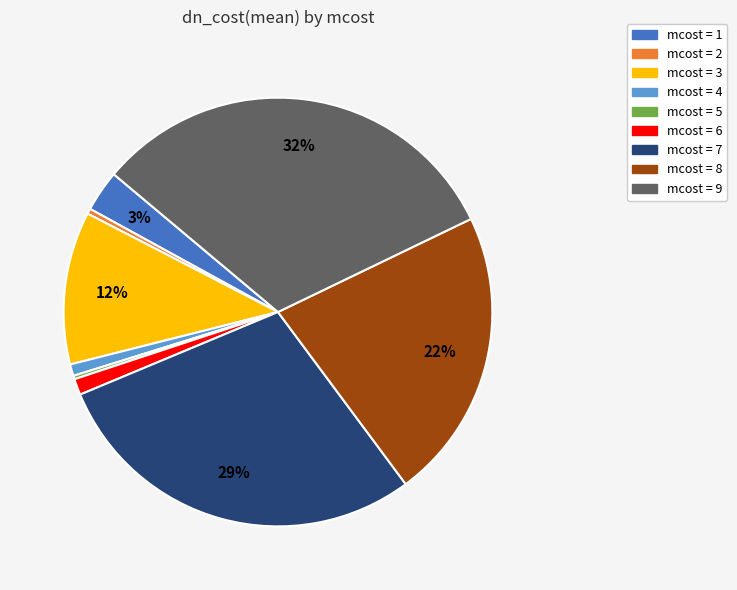

To the nearest percent, what is the average slice percentage?

11%